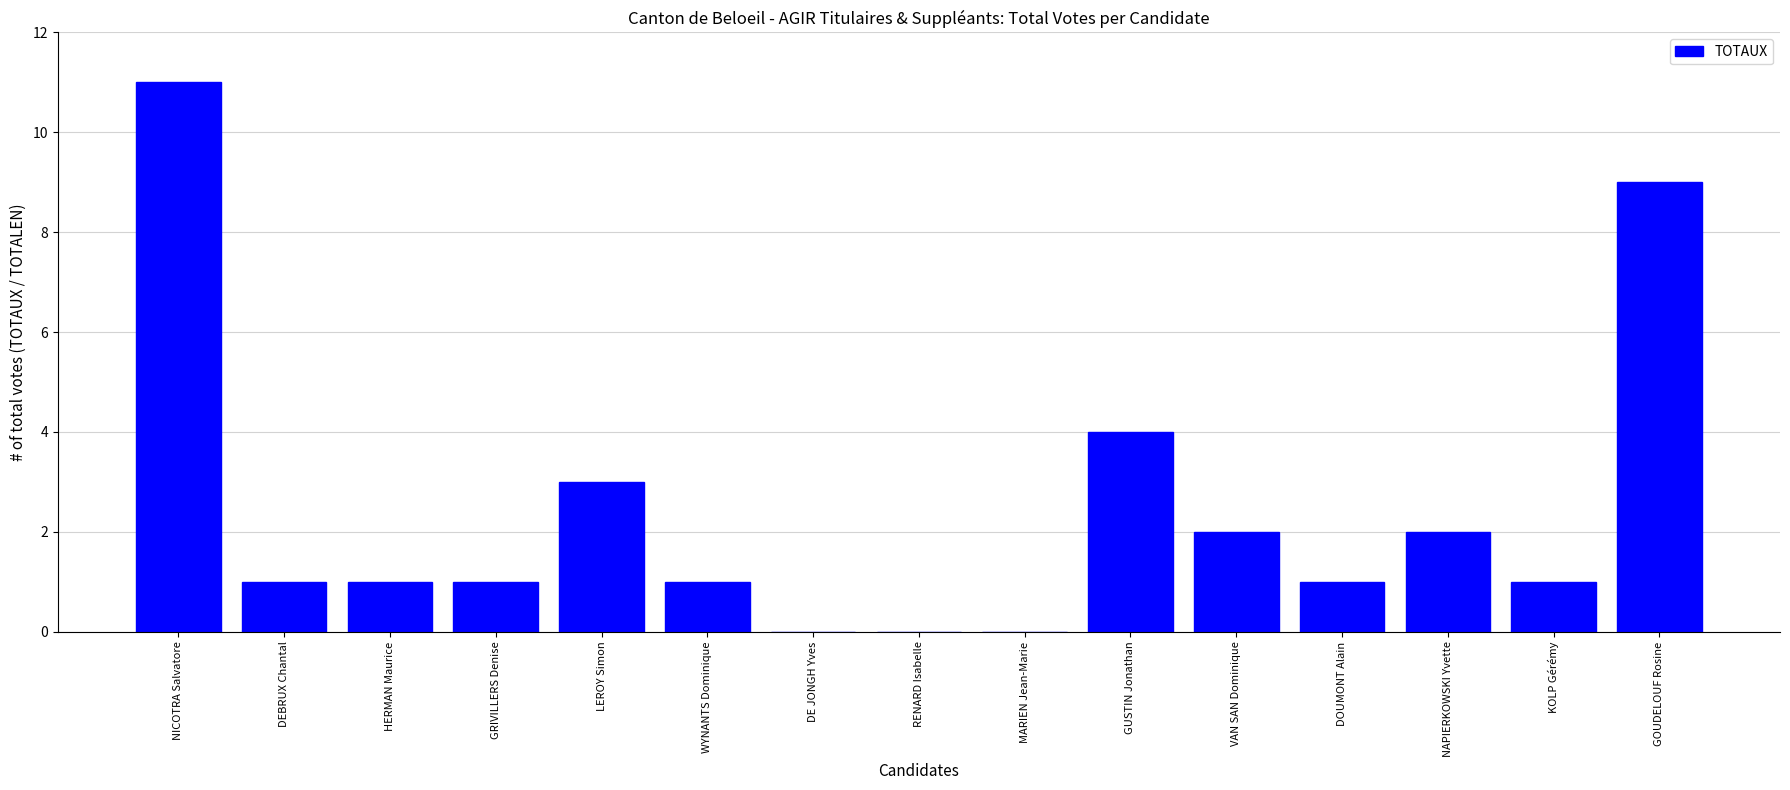

Are the bars horizontal?

No